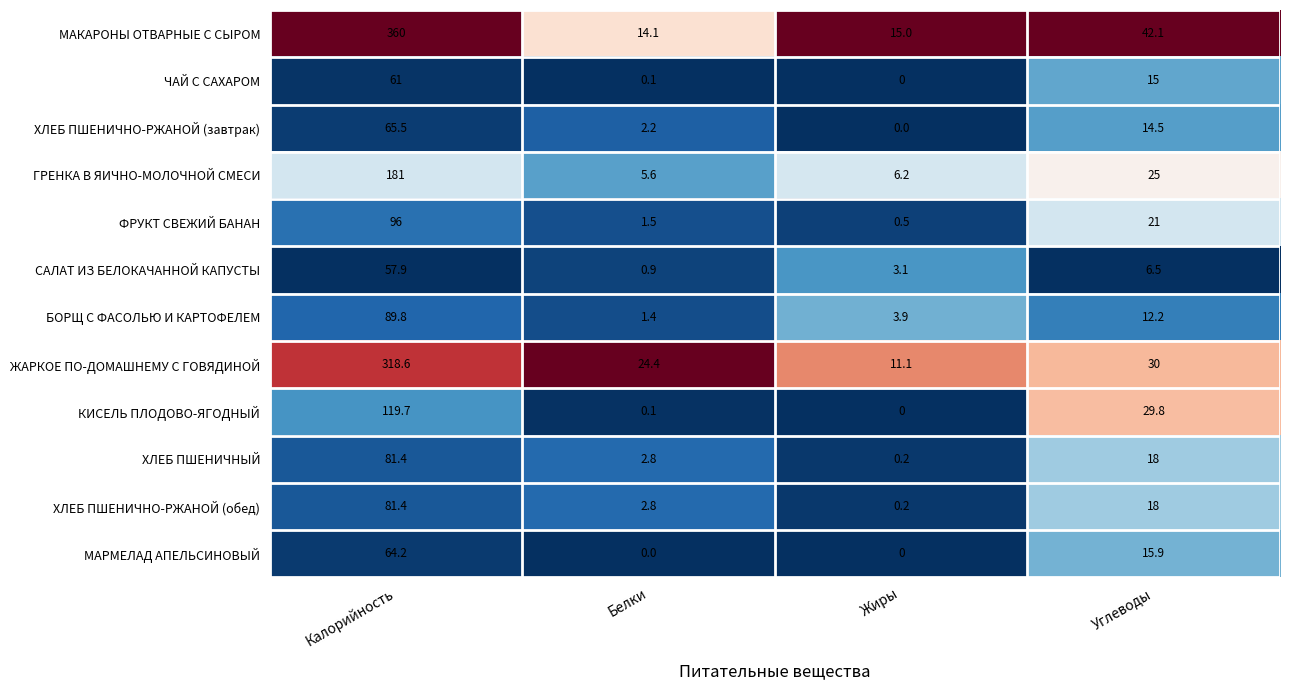

Where is САЛАТ ИЗ БЕЛОКАЧАННОЙ КАПУСТЫ nearest to the value 29?

Углеводы